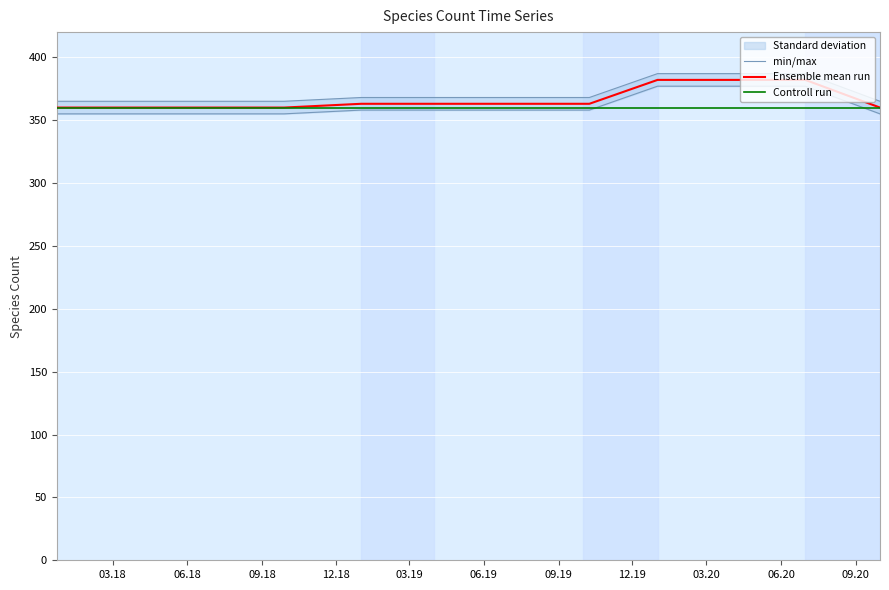

What is the greatest value displayed?

387